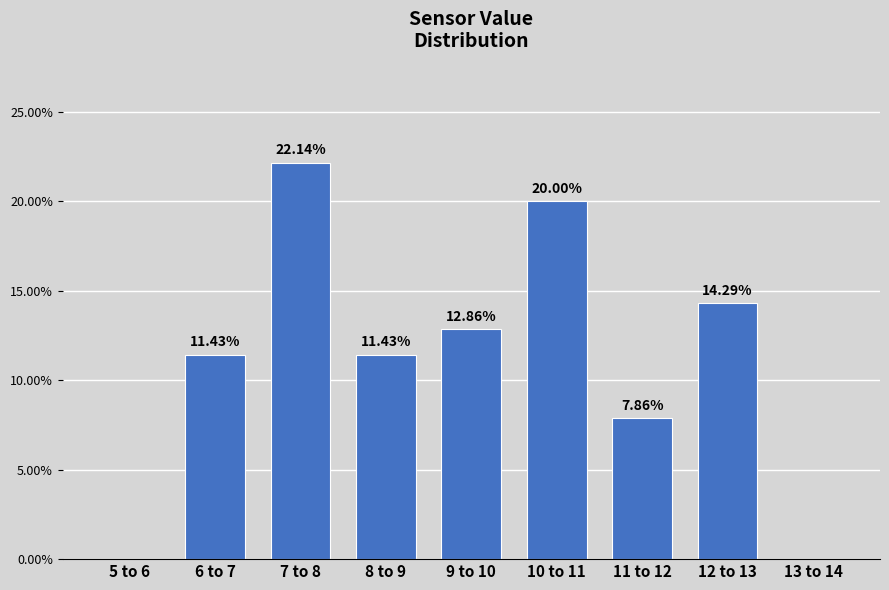

Between 5 to 6 and 6 to 7, which is larger?

6 to 7